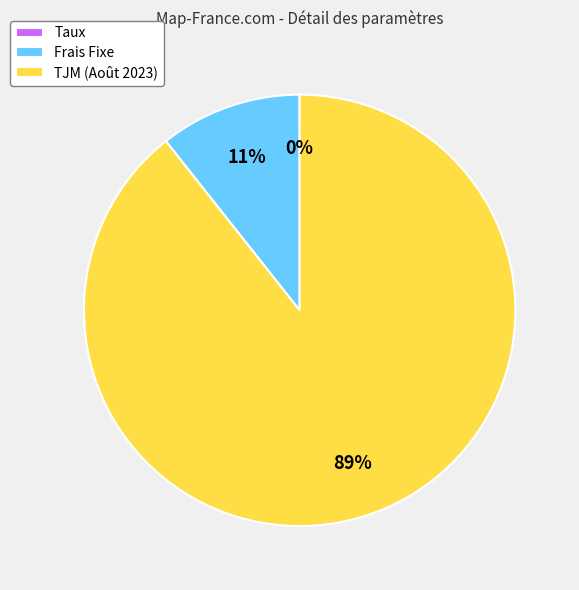

To the nearest percent, what is the average slice percentage?

33%